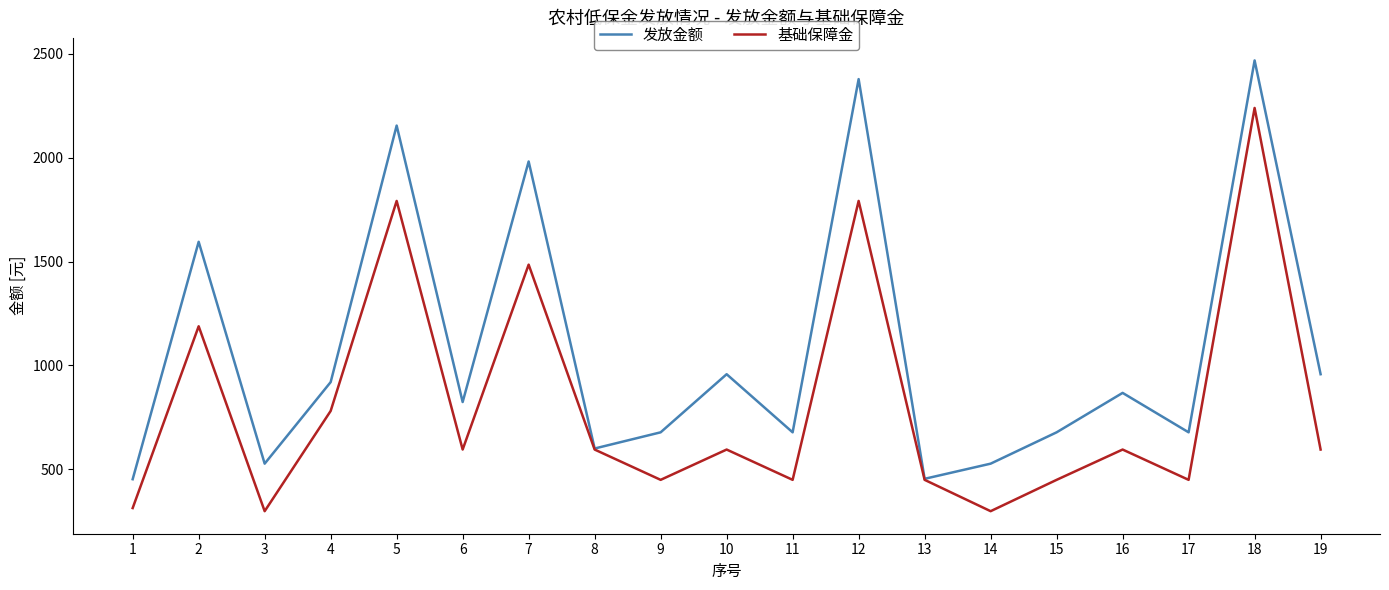

How many lines are shown in the chart?

2